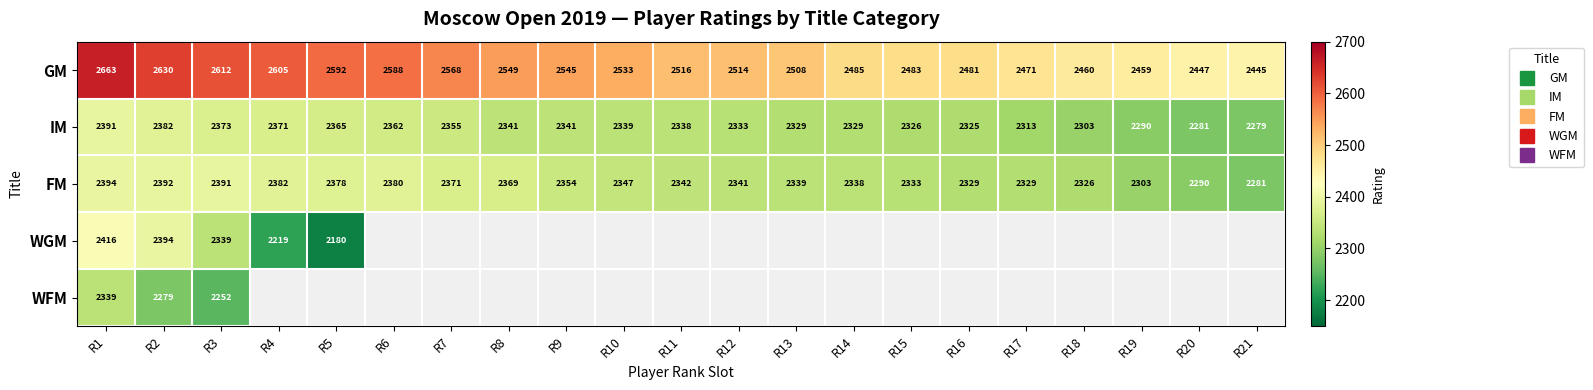

What is the spread (max minus min) of values at R10?

194.0